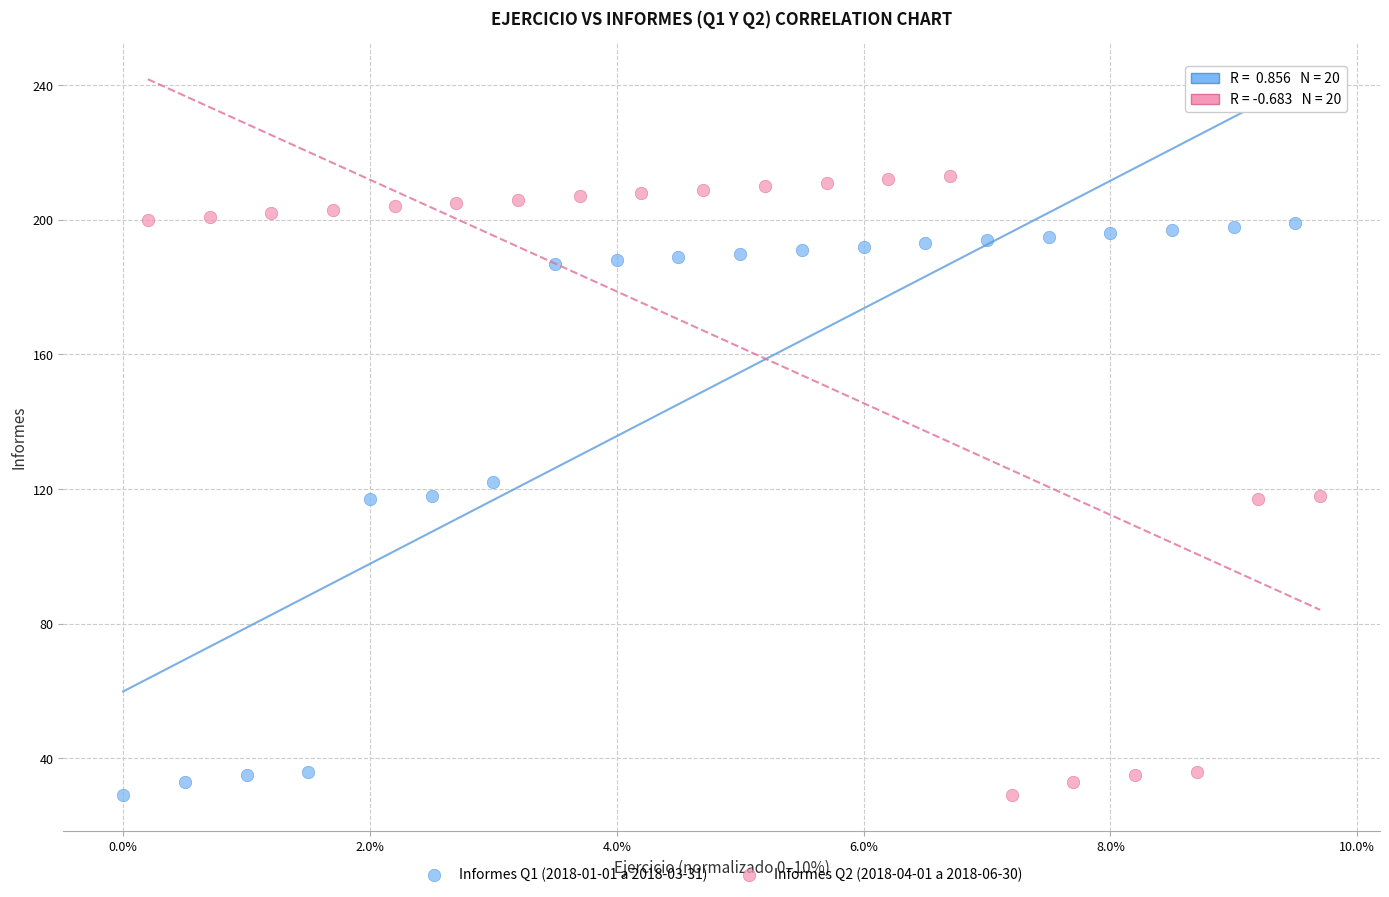

Which series contains the highest Y value?

Informes Q2 (2018-04-01 a 2018-06-30)